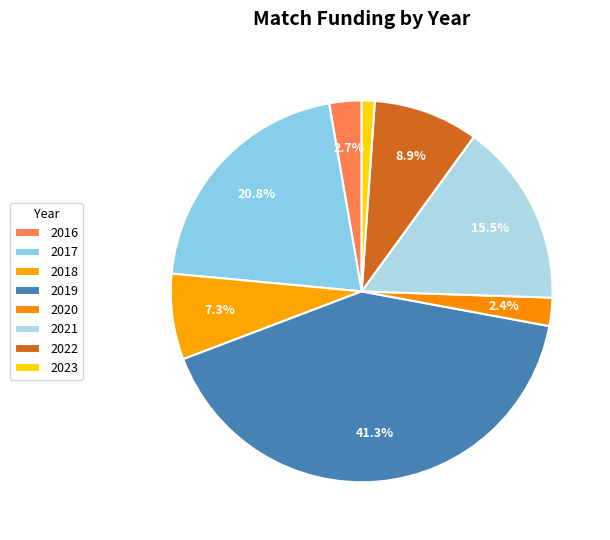

What is the ratio of the value at 2020 to the value at 2021?

0.2